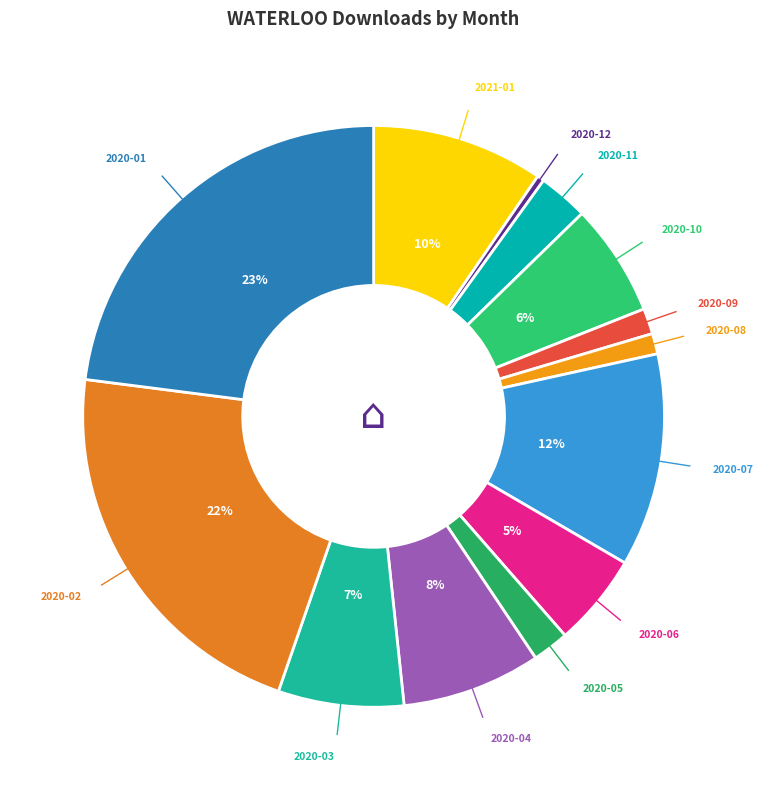

Does 2020-09 represent more than half of the total?

No